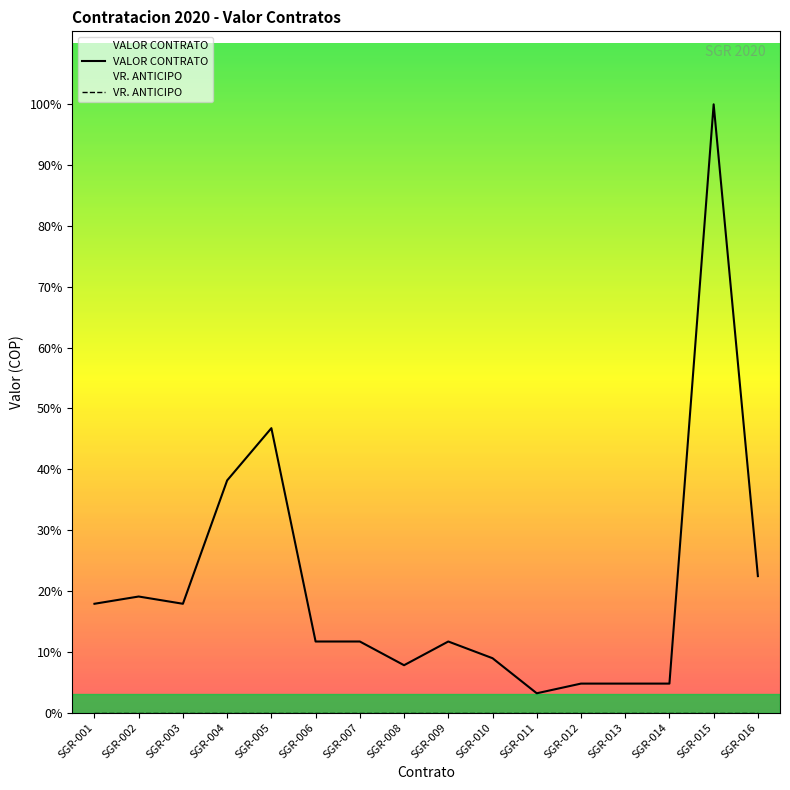

Which series changed the most between SGR-003 and SGR-006?

VALOR CONTRATO